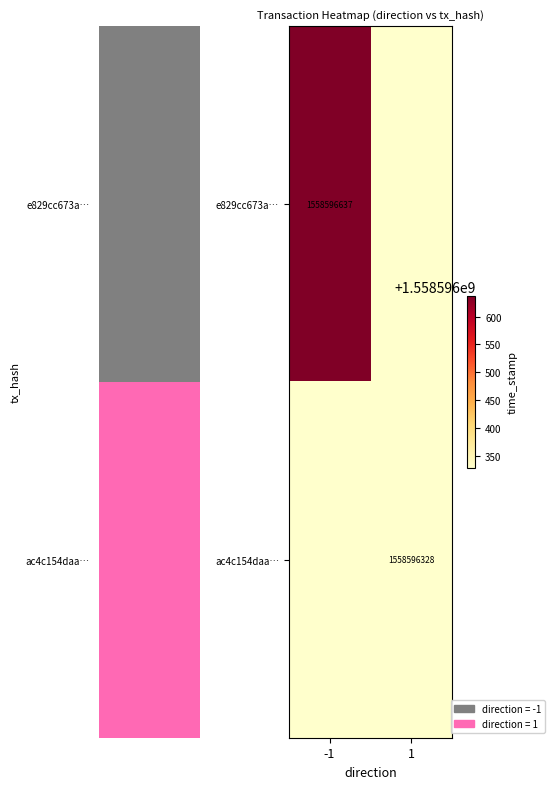

The value of ac4c154daa… at 1 is 830095768. True or false?

False